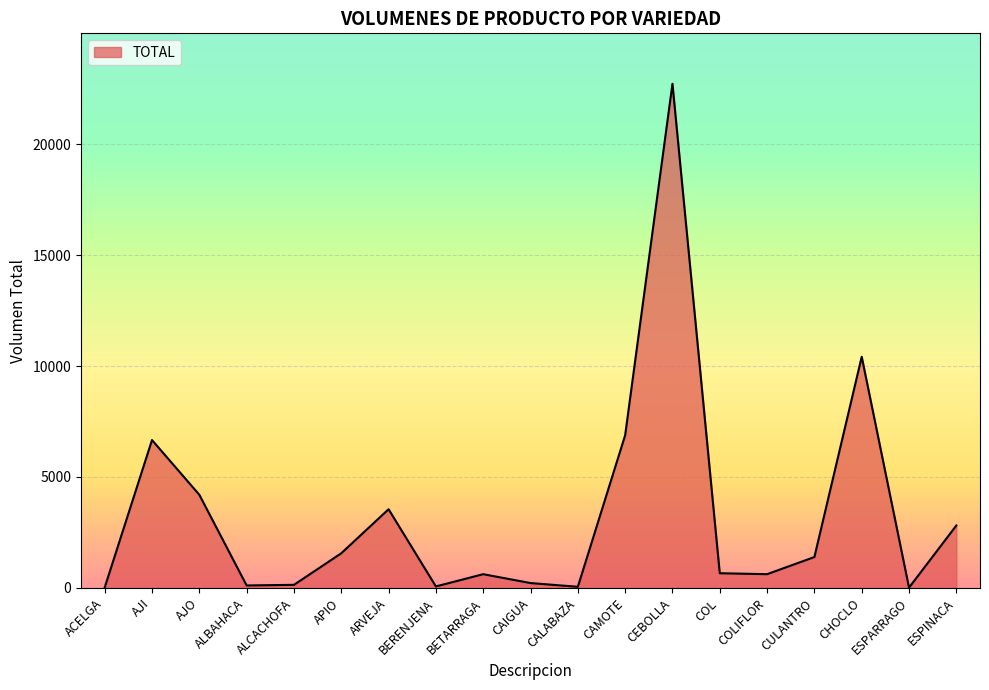

Where is the data nearest to the value 11366?

CHOCLO